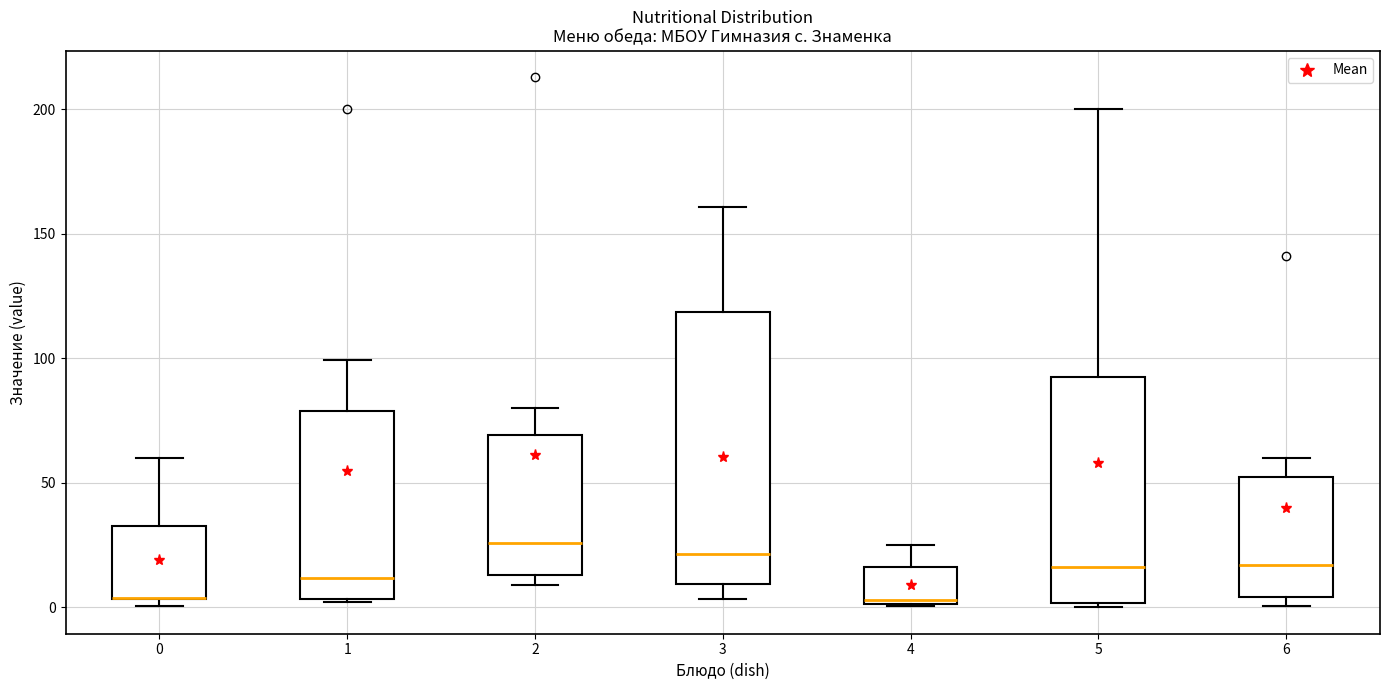

Reading left to right, read every box against the y-axis: the position of its median line, the range the box covers, and the ends of its whiskers. The values are not printed on the chart, so give them approximately, as read against the axis.

0: median 5 (drawn on the box's lower edge), box 5 to 35, whiskers 0 to 60
1: median 10, box 5 to 80, whiskers 0 to 100
2: median 25, box 15 to 70, whiskers 10 to 80
3: median 20, box 10 to 120, whiskers 5 to 160
4: median 5, box 0 to 15, whiskers 0 to 25
5: median 15, box 0 to 90, whiskers 0 (just below the box's lower edge) to 200
6: median 15, box 5 to 50, whiskers 0 to 60